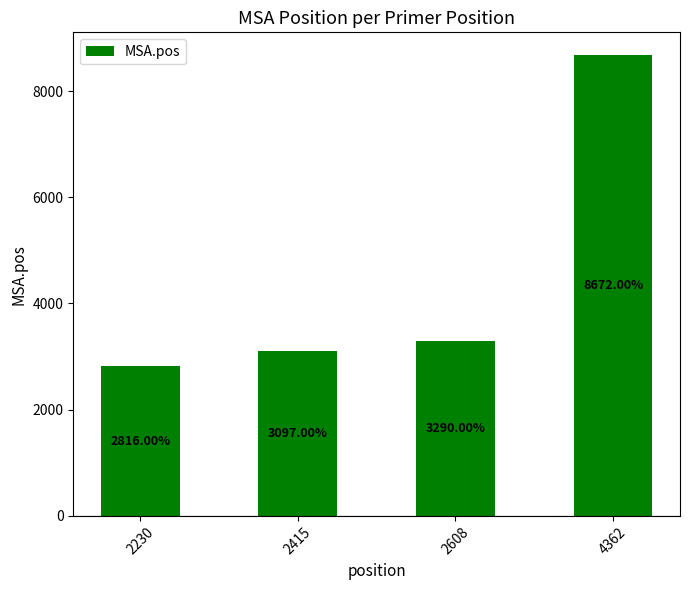

Does the chart contain stacked bars?

No